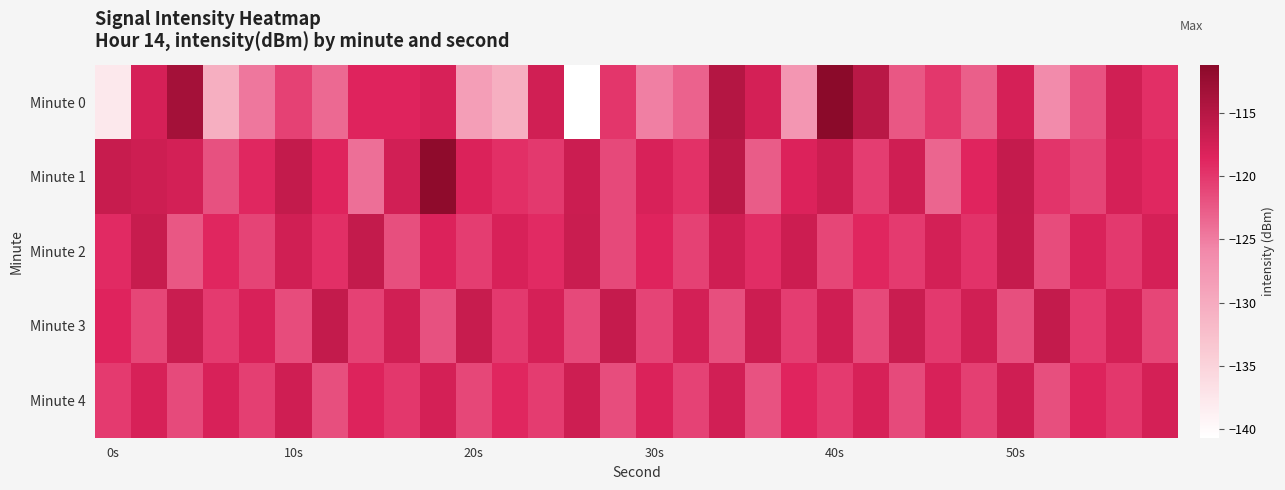

How many distinct data groups are displayed?

5